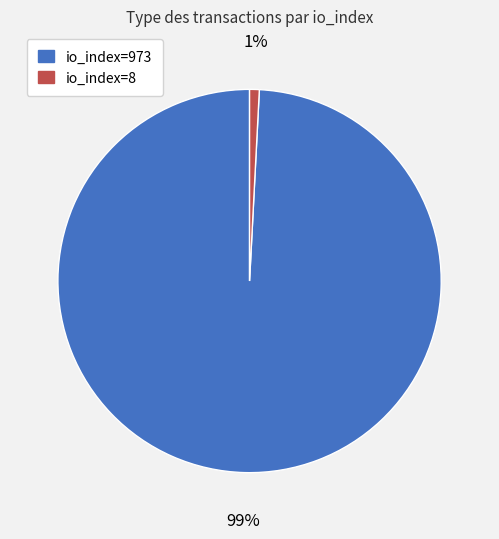

Which has a higher value, io_index=973 or io_index=8?

io_index=973